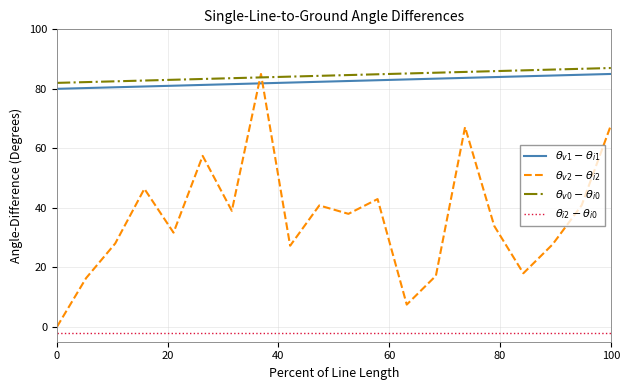

How many interior local peaks does the $\theta_{v2} - \theta_{i2}$ series have?

6